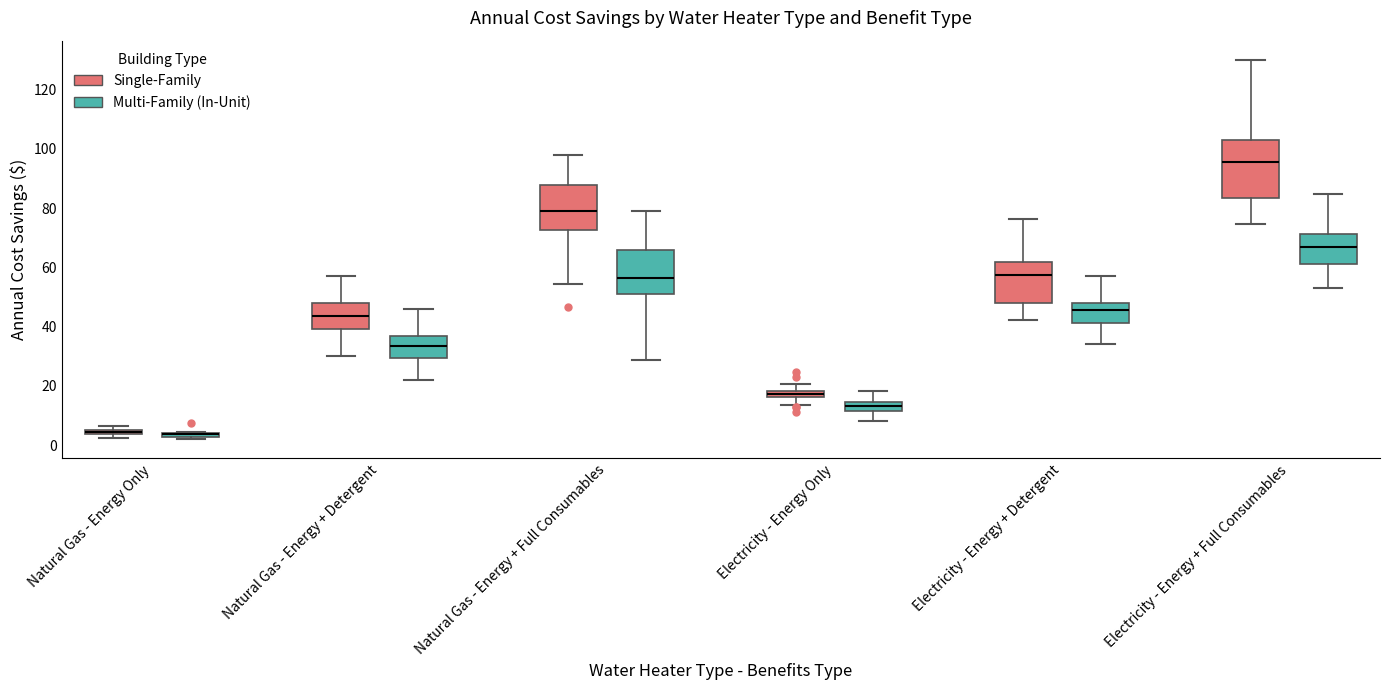

Where is the lower edge of the box for Natural Gas - Energy + Detergent (Multi-Family (In-Unit)) on the y-axis? The values are not printed on the chart, so give them approximately, as read against the axis.

30